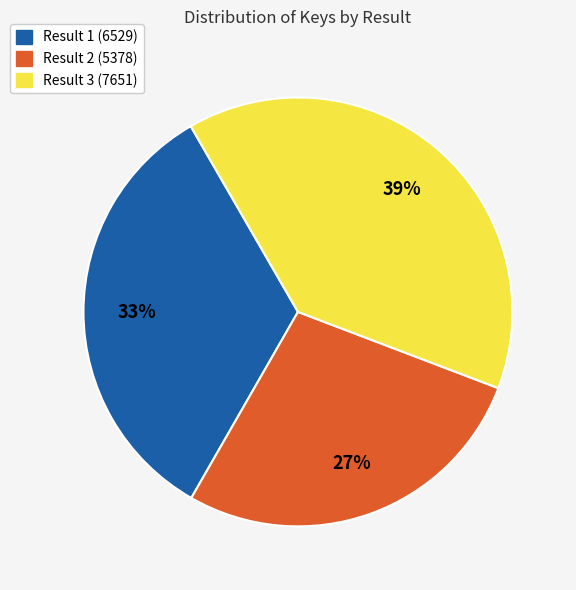

How many segments does this pie chart have?

3